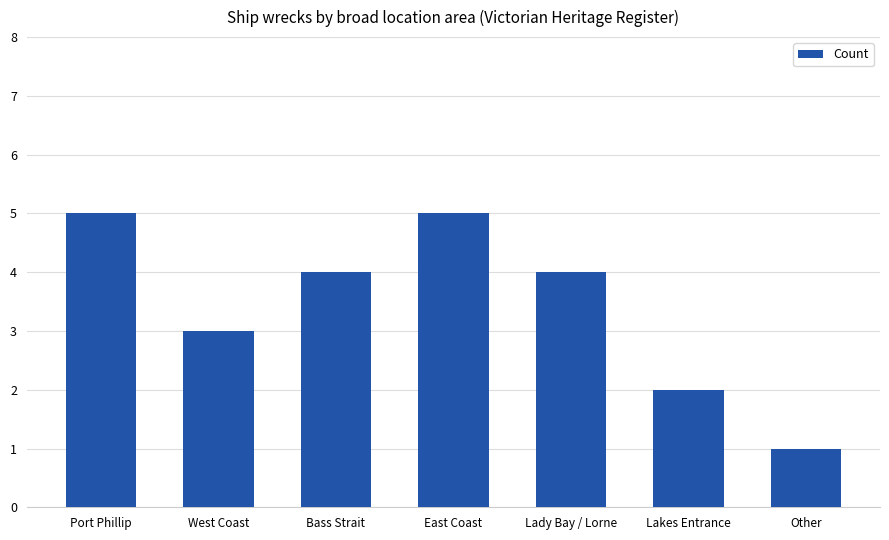

What is the label of the 2nd bar from the left?

West Coast